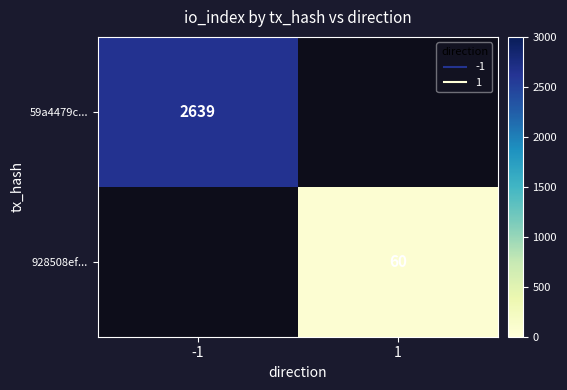

How many data points does each series have?

2